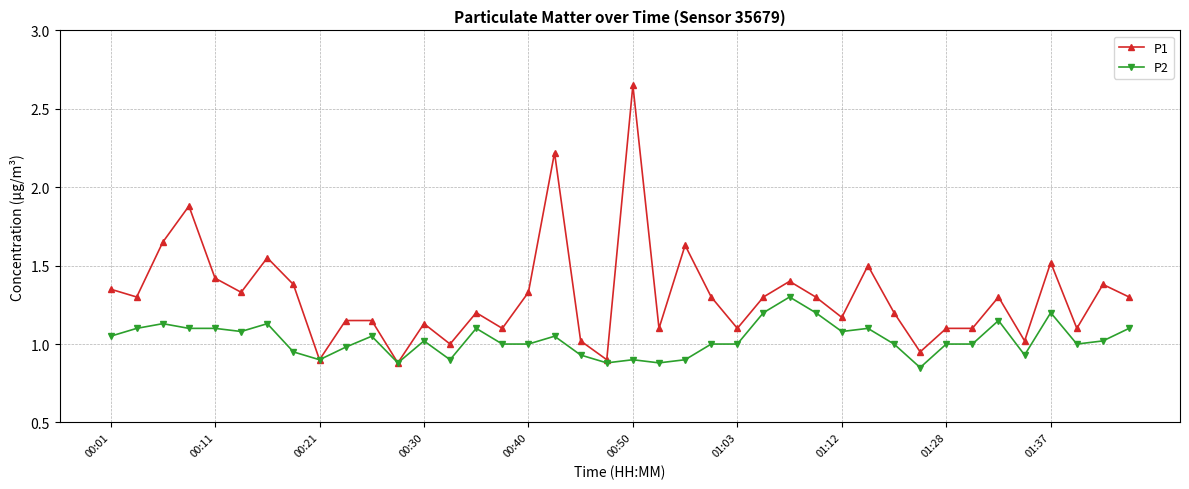

True or false: P1 has more than 1 interior local peaks.

True